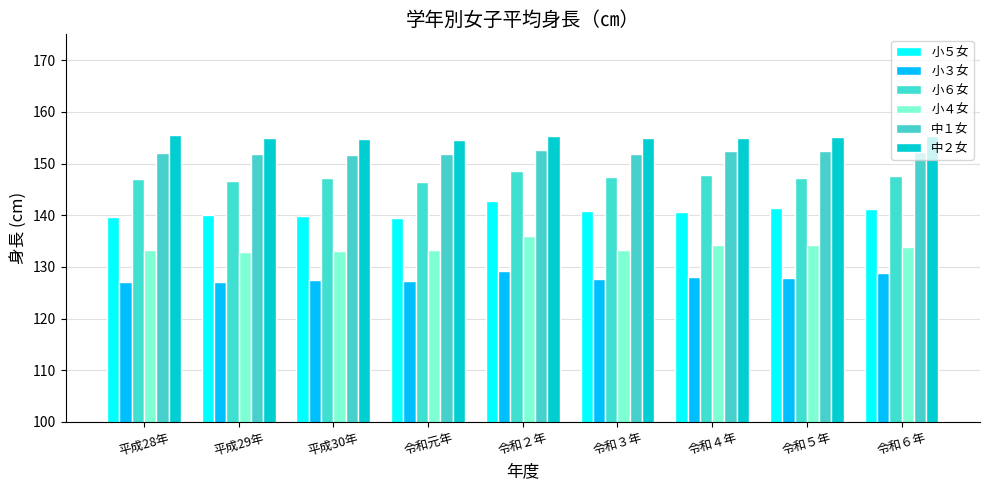

At which category does the chart reach its peak across all series?

平成28年